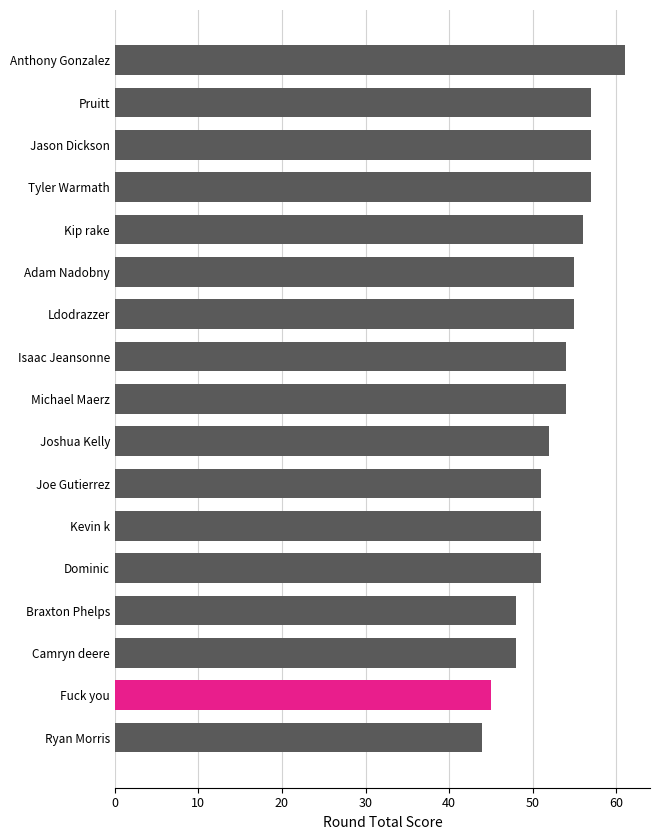

How many data points are less than 54?

8